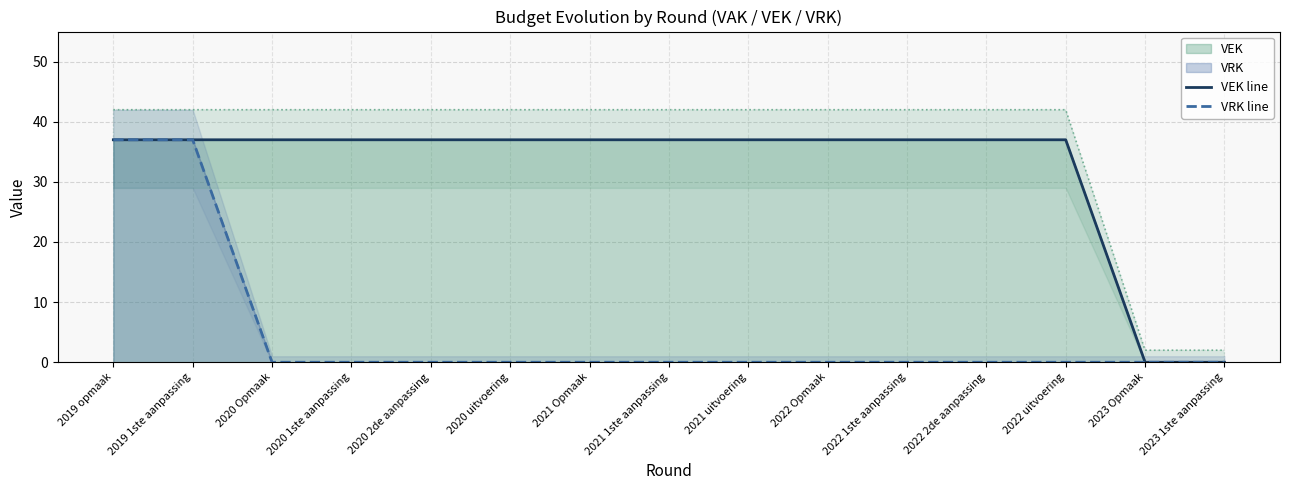

What is the average value of the VRK line series?

5